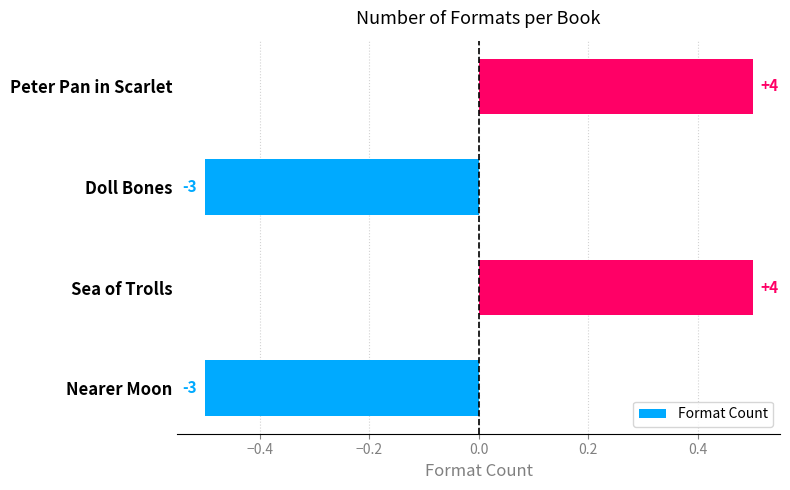

How many bars are there in total?

4